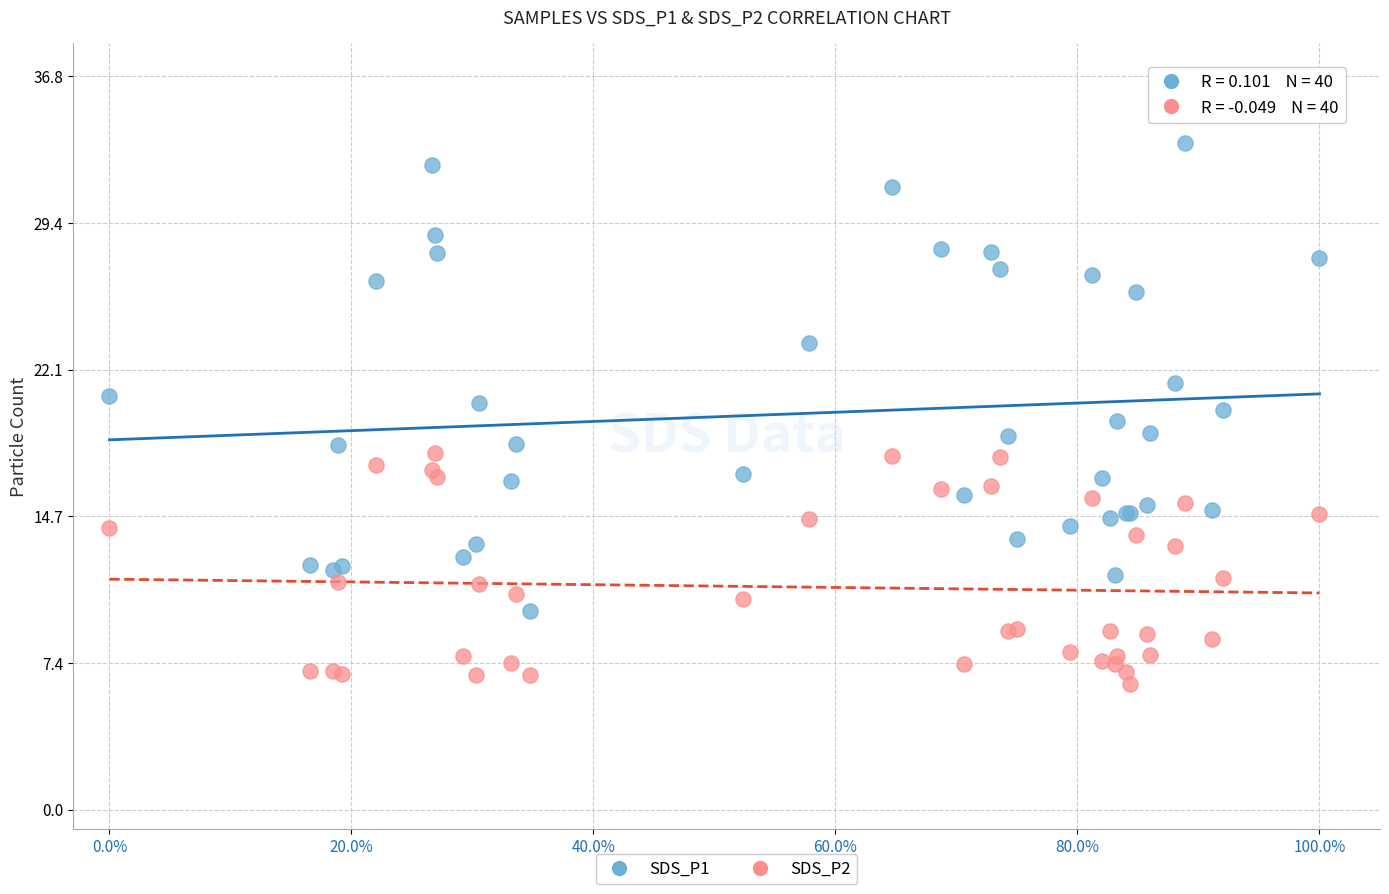

Which series contains the highest Y value?

SDS_P1